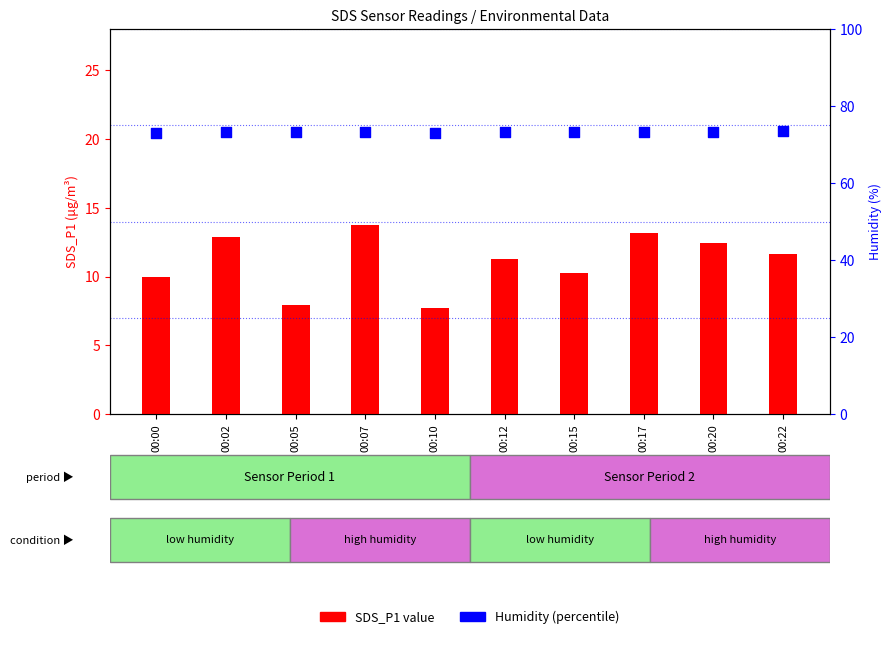

At which category is the sum across all series the highest?

00:07